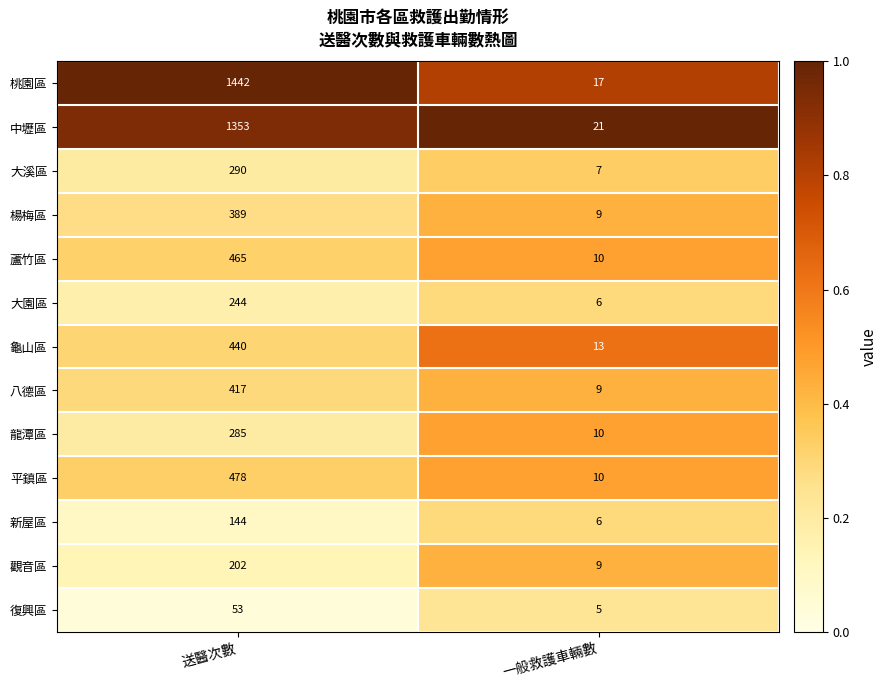

How many categories are shown in the chart?

2